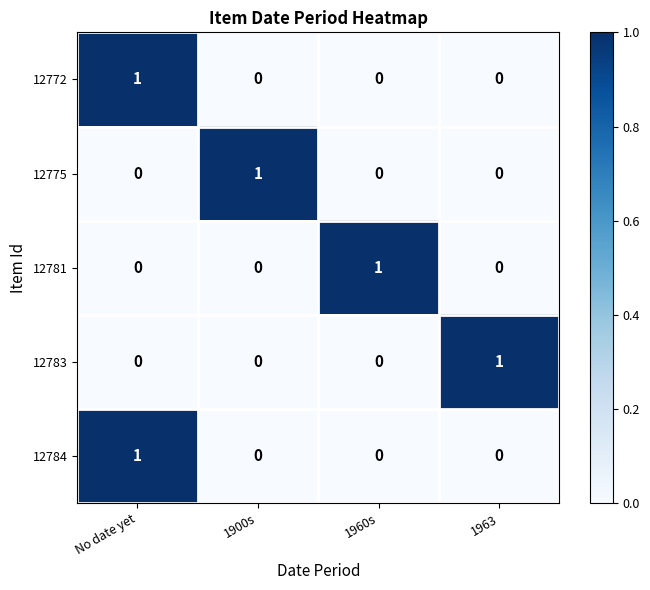

Reading left to right, list all the values displayed in this chart.

12772: No date yet=1	1900s=0	1960s=0	1963=0
12775: No date yet=0	1900s=1	1960s=0	1963=0
12781: No date yet=0	1900s=0	1960s=1	1963=0
12783: No date yet=0	1900s=0	1960s=0	1963=1
12784: No date yet=1	1900s=0	1960s=0	1963=0